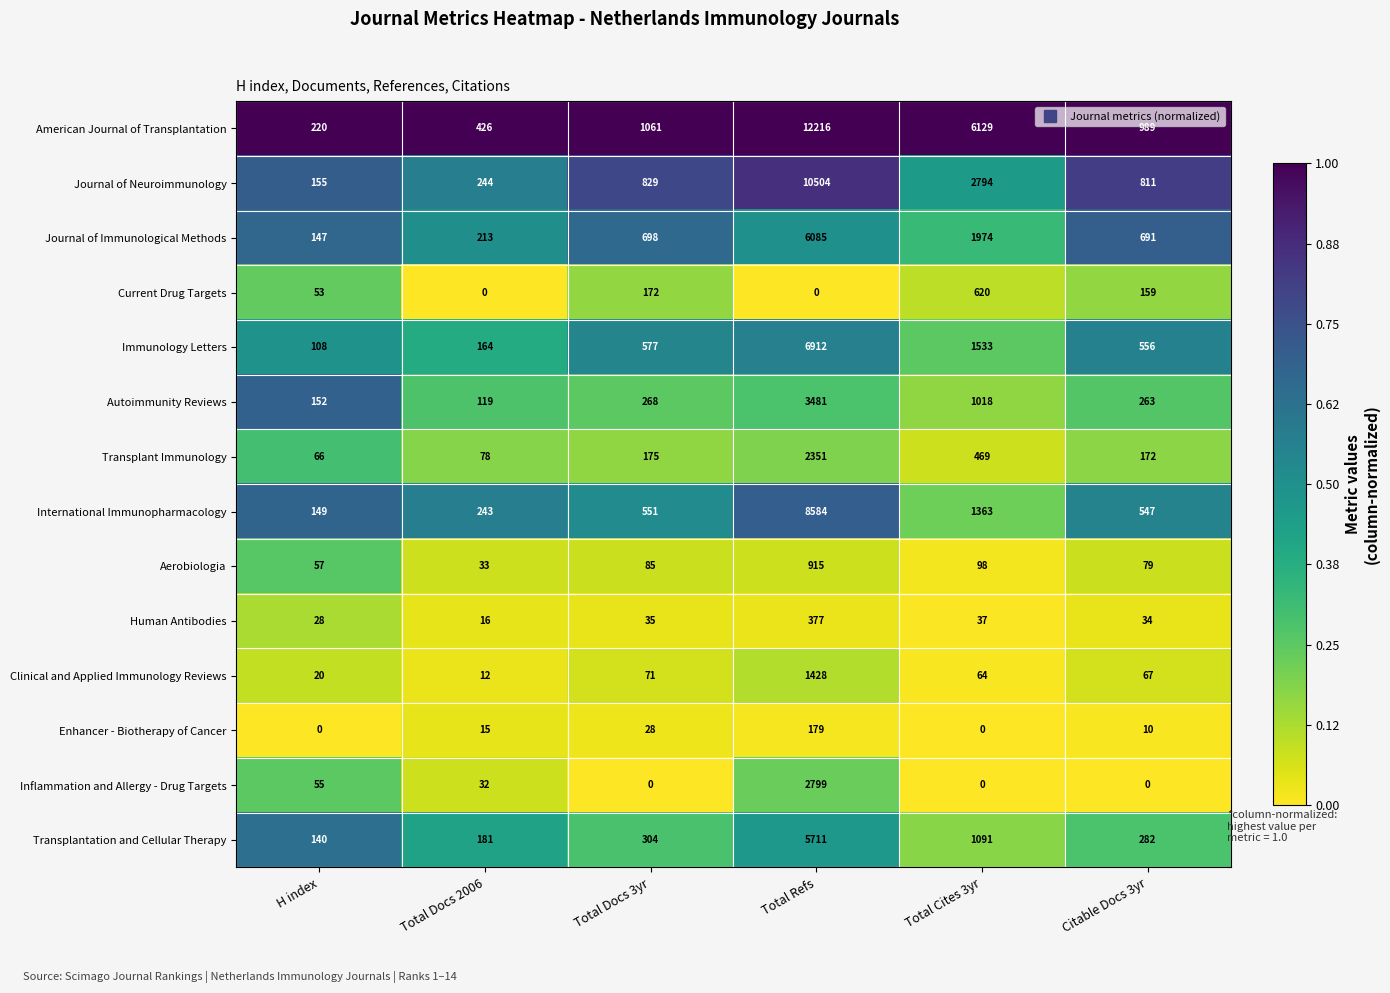

What is the average value of the Enhancer - Biotherapy of Cancer series?

39